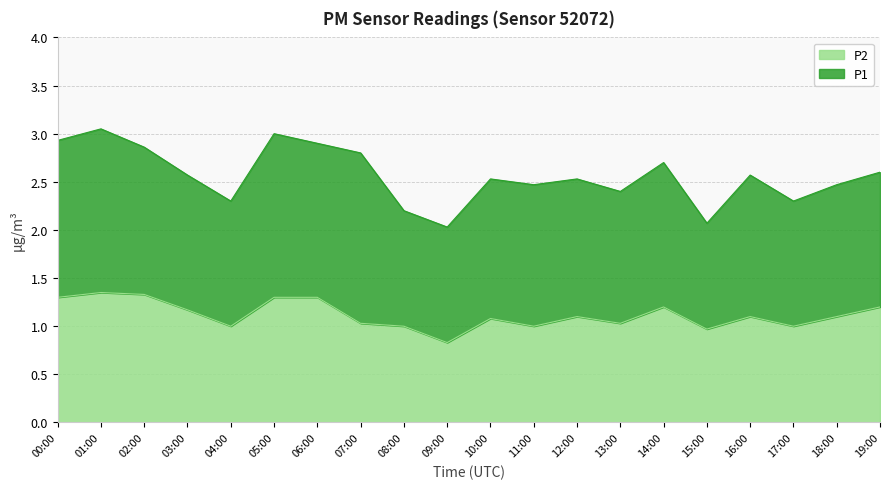

What is the label of the 8th point from the right?

12:00